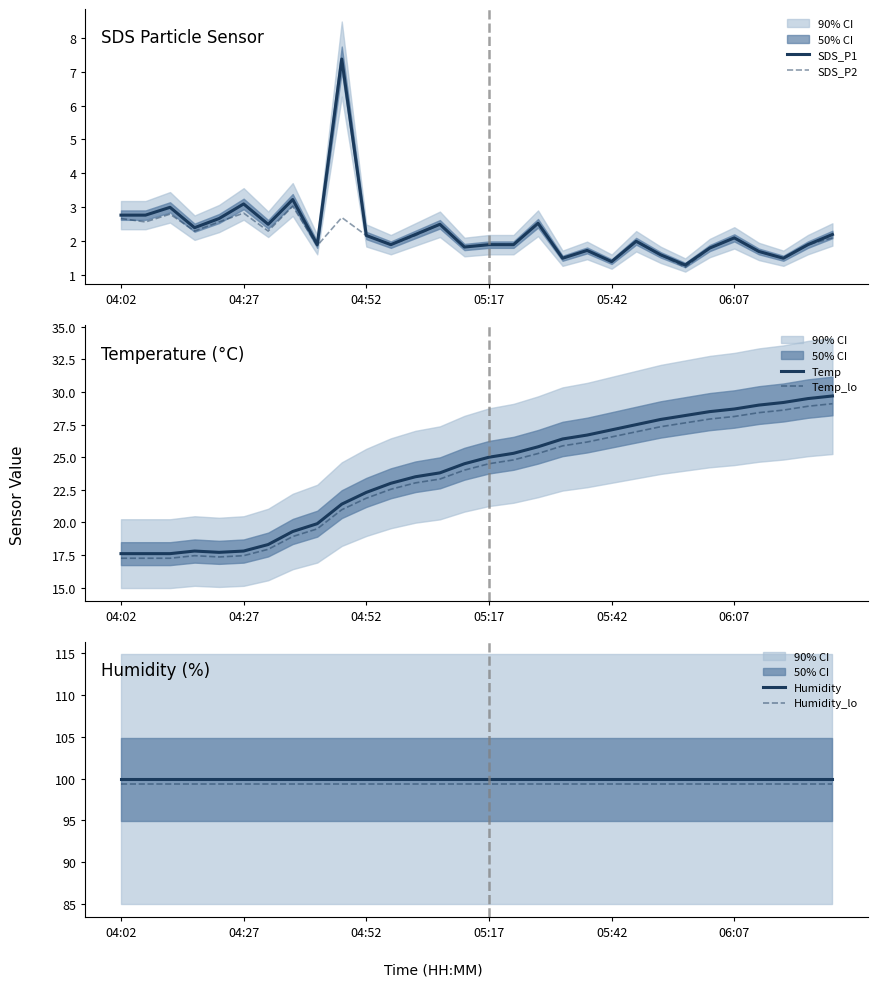

What is the highest value of the SDS_P1 series?

7.4